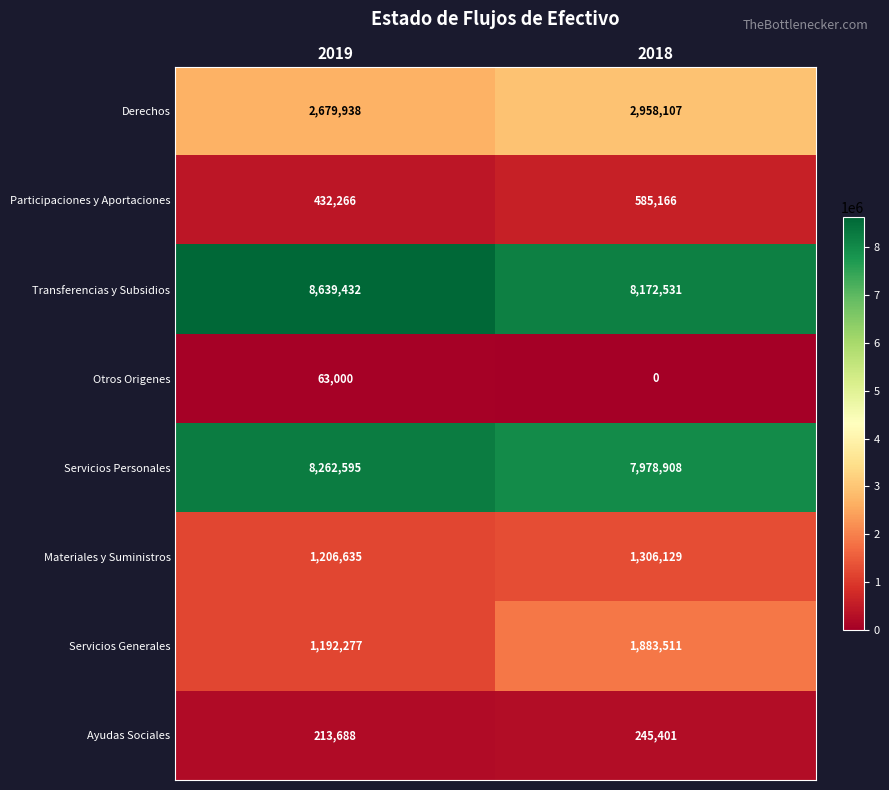

Read the Ayudas Sociales value at 2018.

245401